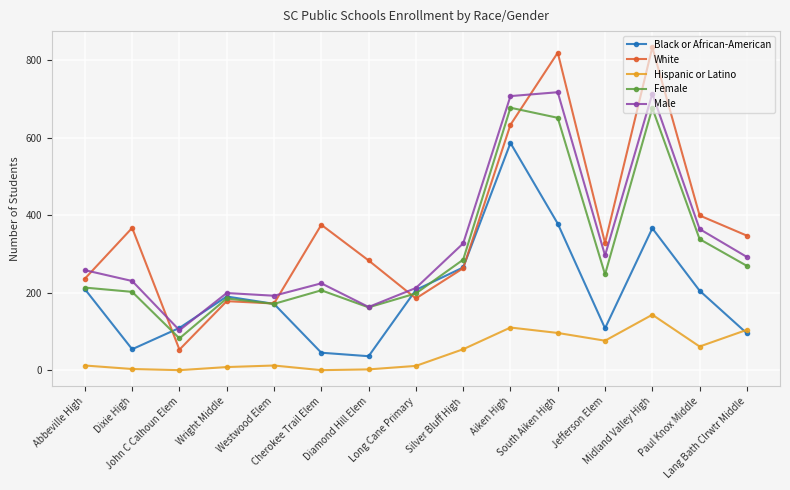

At Cherokee Trail Elem, list the series in order from largest to smallest.

White, Male, Female, Black or African-American, Hispanic or Latino